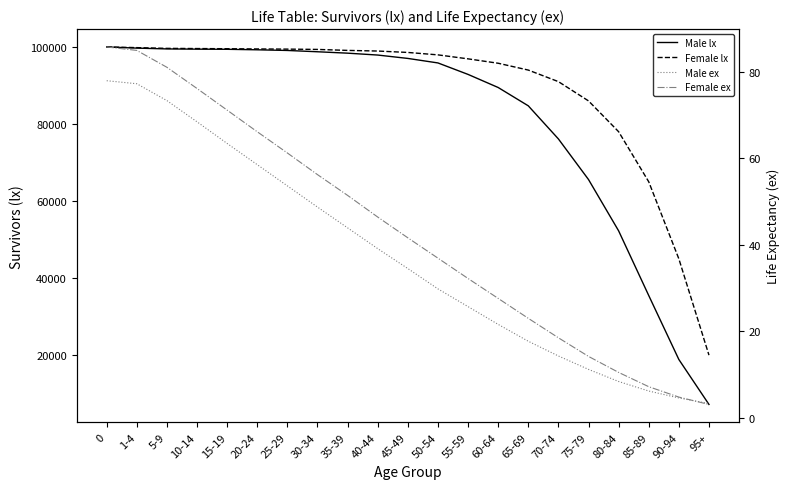

Reading right to left, transcribe all the data shown in this chart.

Male lx: 7204.0	18872.0	35475.0	52265.0	65584.0	76127.0	84720.0	89474.0	92873.0	95851.0	97023.0	97899.0	98388.0	98753.0	99090.0	99264.0	99392.0	99430.0	99489.0	99702.0	100000.0
Female lx: 20000.0	45000.0	65000.0	78000.0	86000.0	91000.0	94000.0	95773.0	96913.0	97946.0	98576.0	98941.0	99106.0	99361.0	99439.0	99484.0	99542.0	99585.0	99633.0	99825.0	100000.0
Male ex: 3.3	4.6	6.2	8.4	11.2	14.3	17.7	21.6	25.7	29.8	34.5	39.1	43.9	48.7	53.6	58.5	63.4	68.4	73.3	77.2	77.9
Female ex: 3.1	4.8	7.2	10.5	14.2	18.5	23.0	27.6	32.2	36.9	41.6	46.4	51.4	56.2	61.2	66.1	71.1	76.1	81.0	84.9	85.7